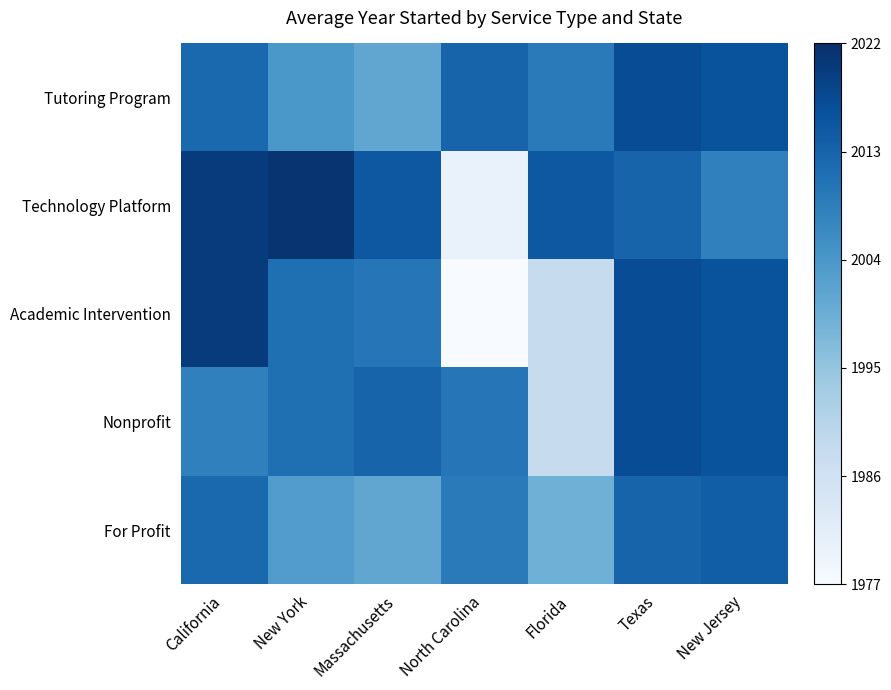

At Texas, list the series in order from largest to smallest.

Tutoring Program, Academic Intervention, Nonprofit, Technology Platform, For Profit